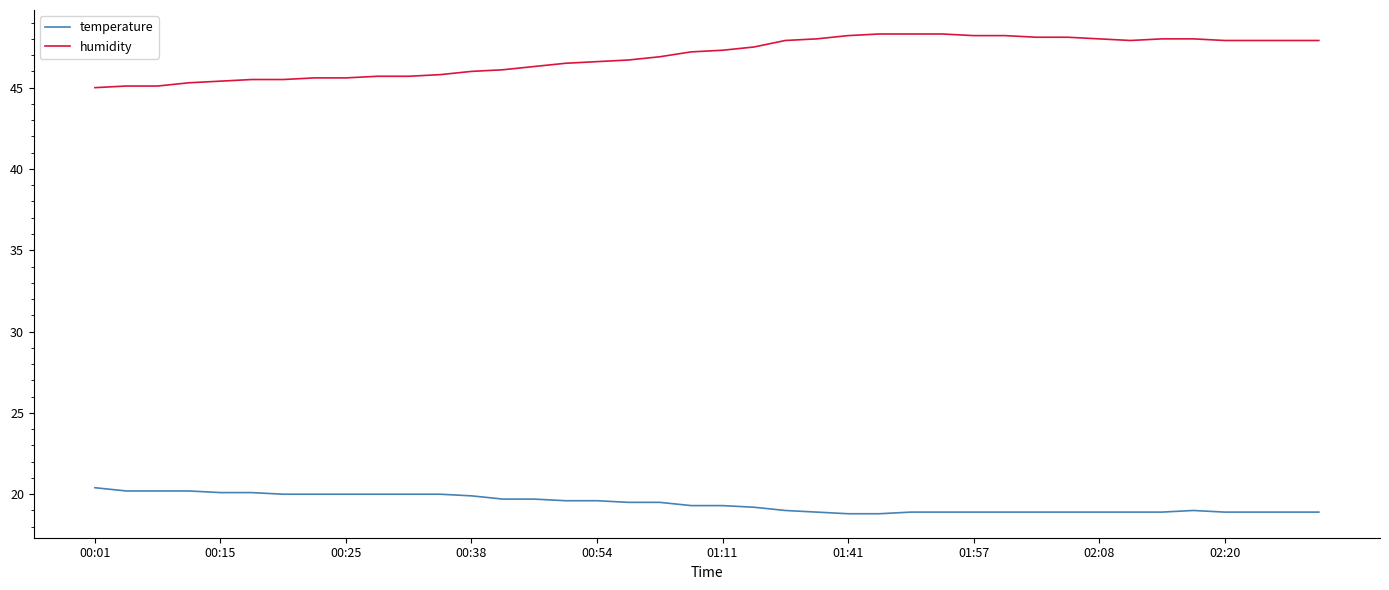

How many distinct data groups are displayed?

2